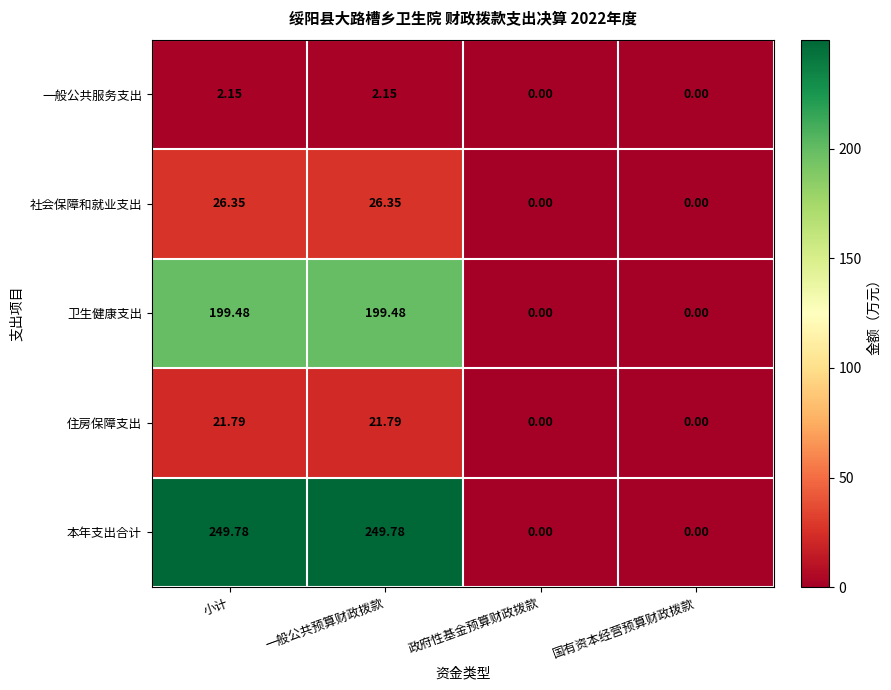

Is the value of 一般公共服务支出 at 小计 greater than the value of 住房保障支出 at 一般公共预算财政拨款?

No